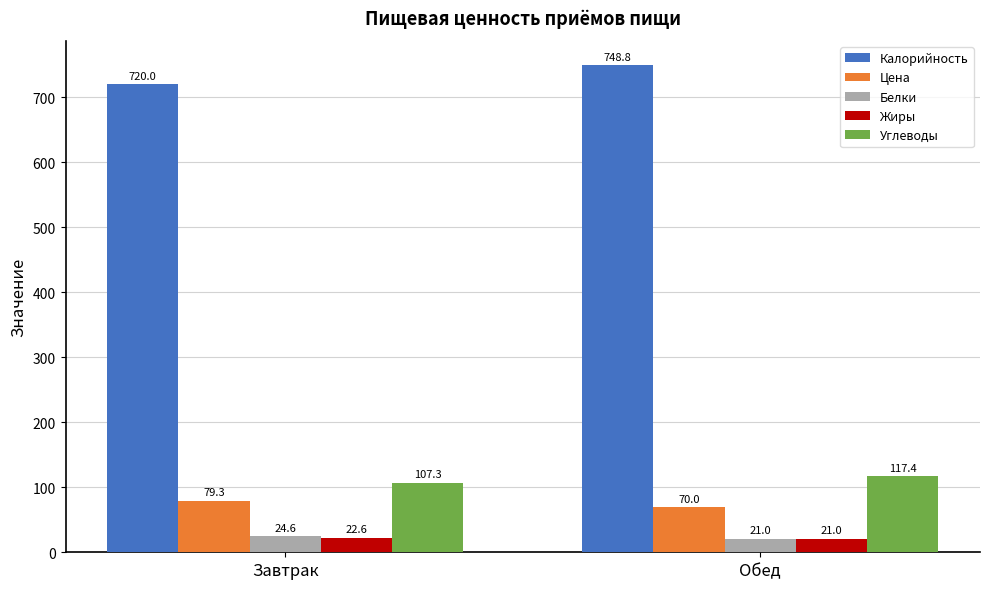

At which category is the sum across all series the highest?

Обед